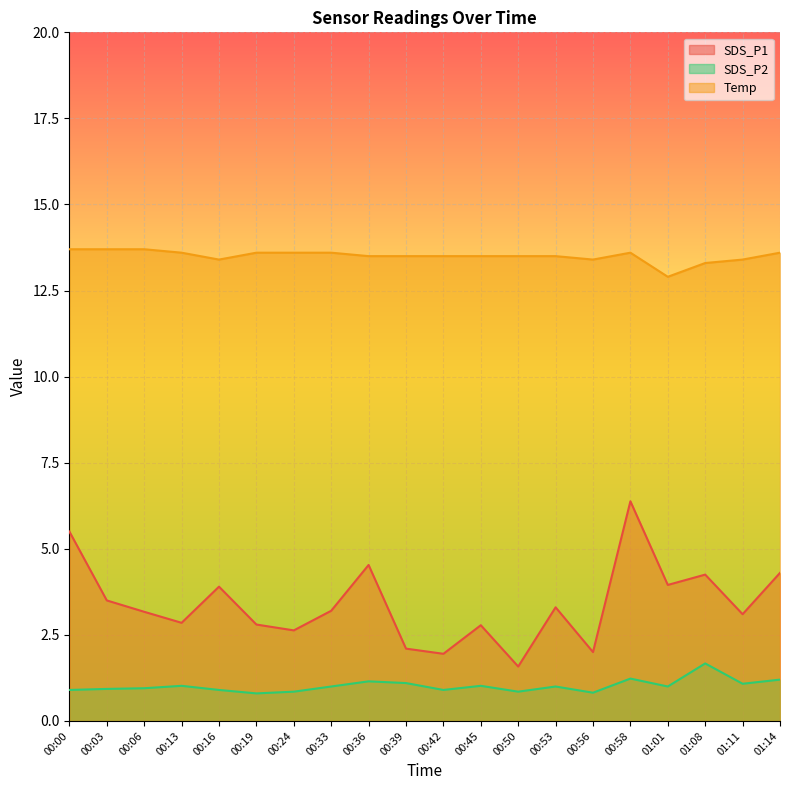

Read the SDS_P2 value at 00:03.

0.9